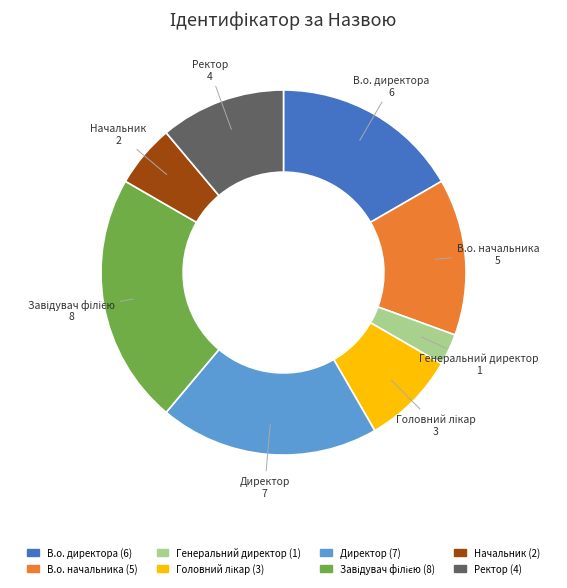

Which has a higher value, Ректор or В.о. директора?

В.о. директора